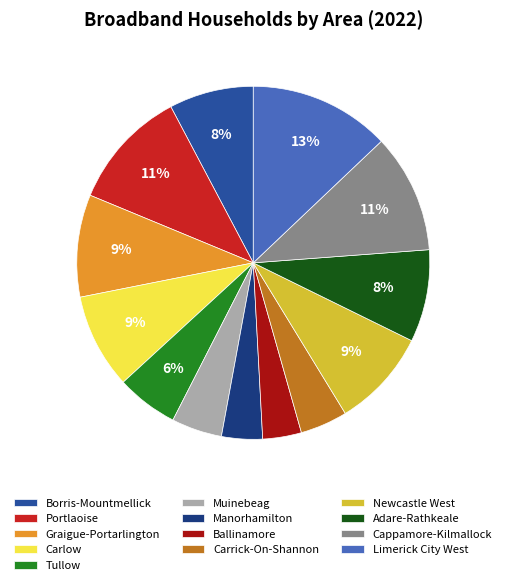

To the nearest percent, what portion does Tullow represent?

6%